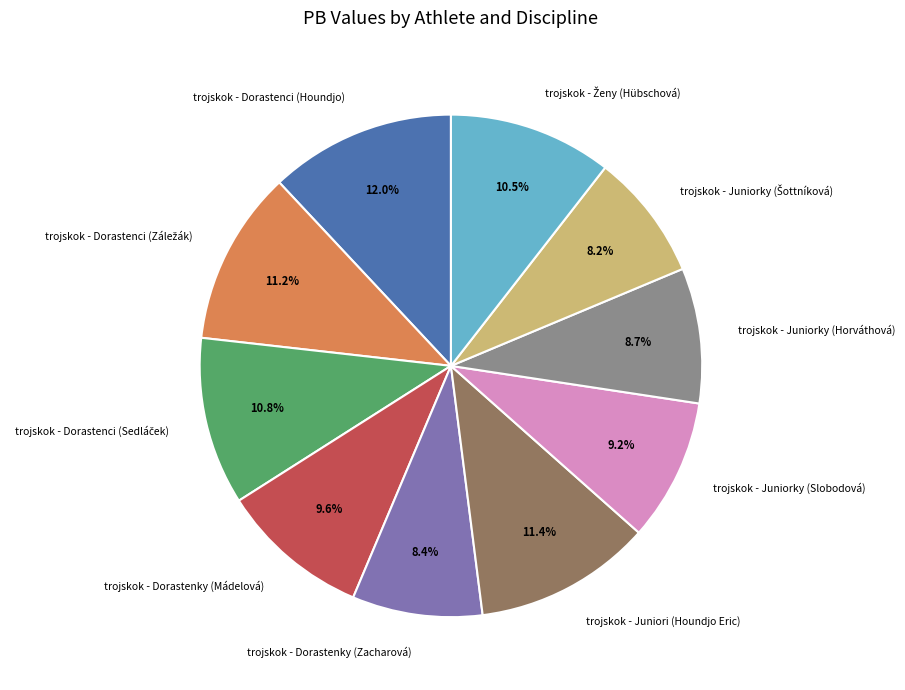

Is there a majority slice in this chart?

No